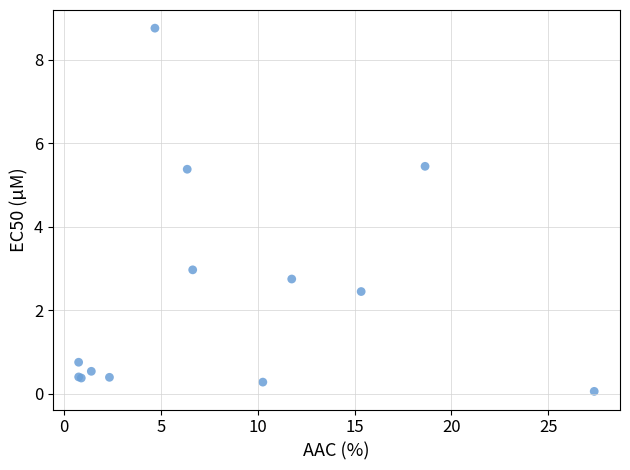

What Y value in the scatter plot is closest to 4?

3.0